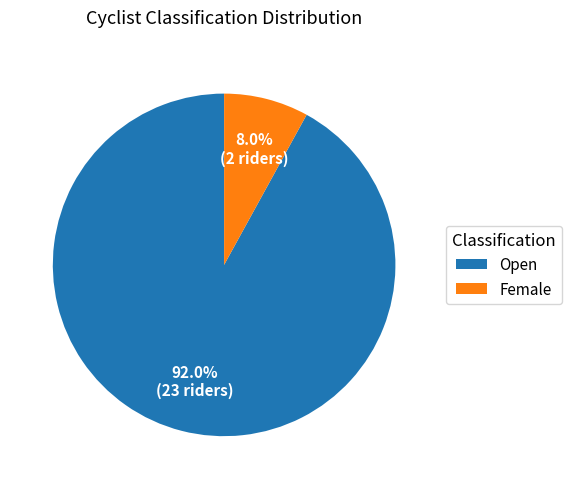

How many segments does this pie chart have?

2